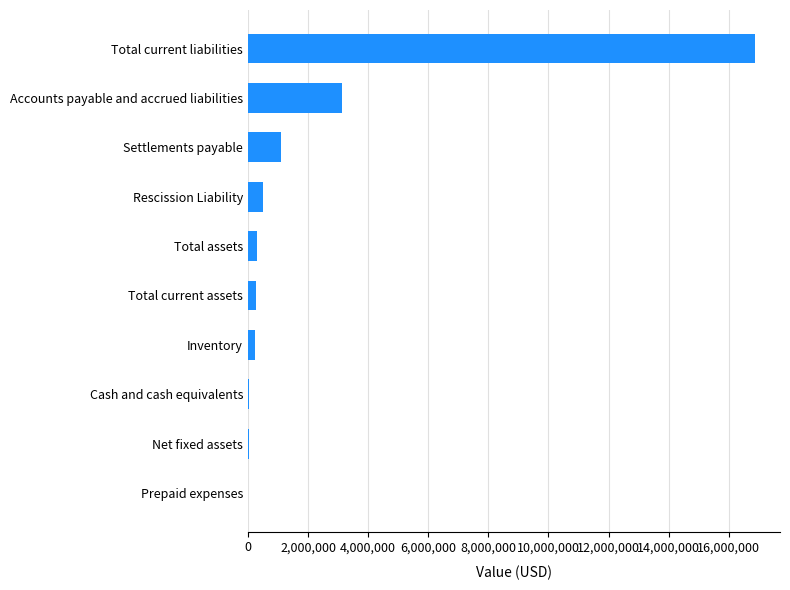

Where is the data nearest to the value 8435596?

Accounts payable and accrued liabilities